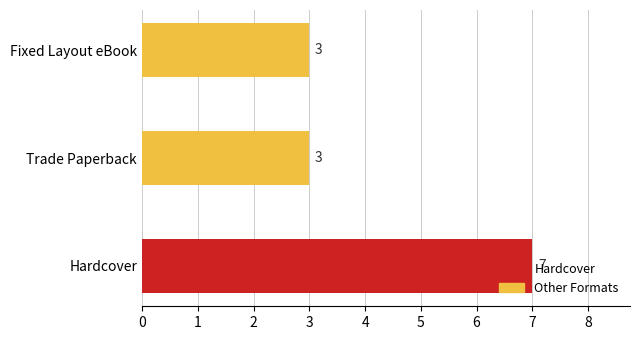

Approximately how many times larger is the value at Trade Paperback compared to Hardcover?

0.4